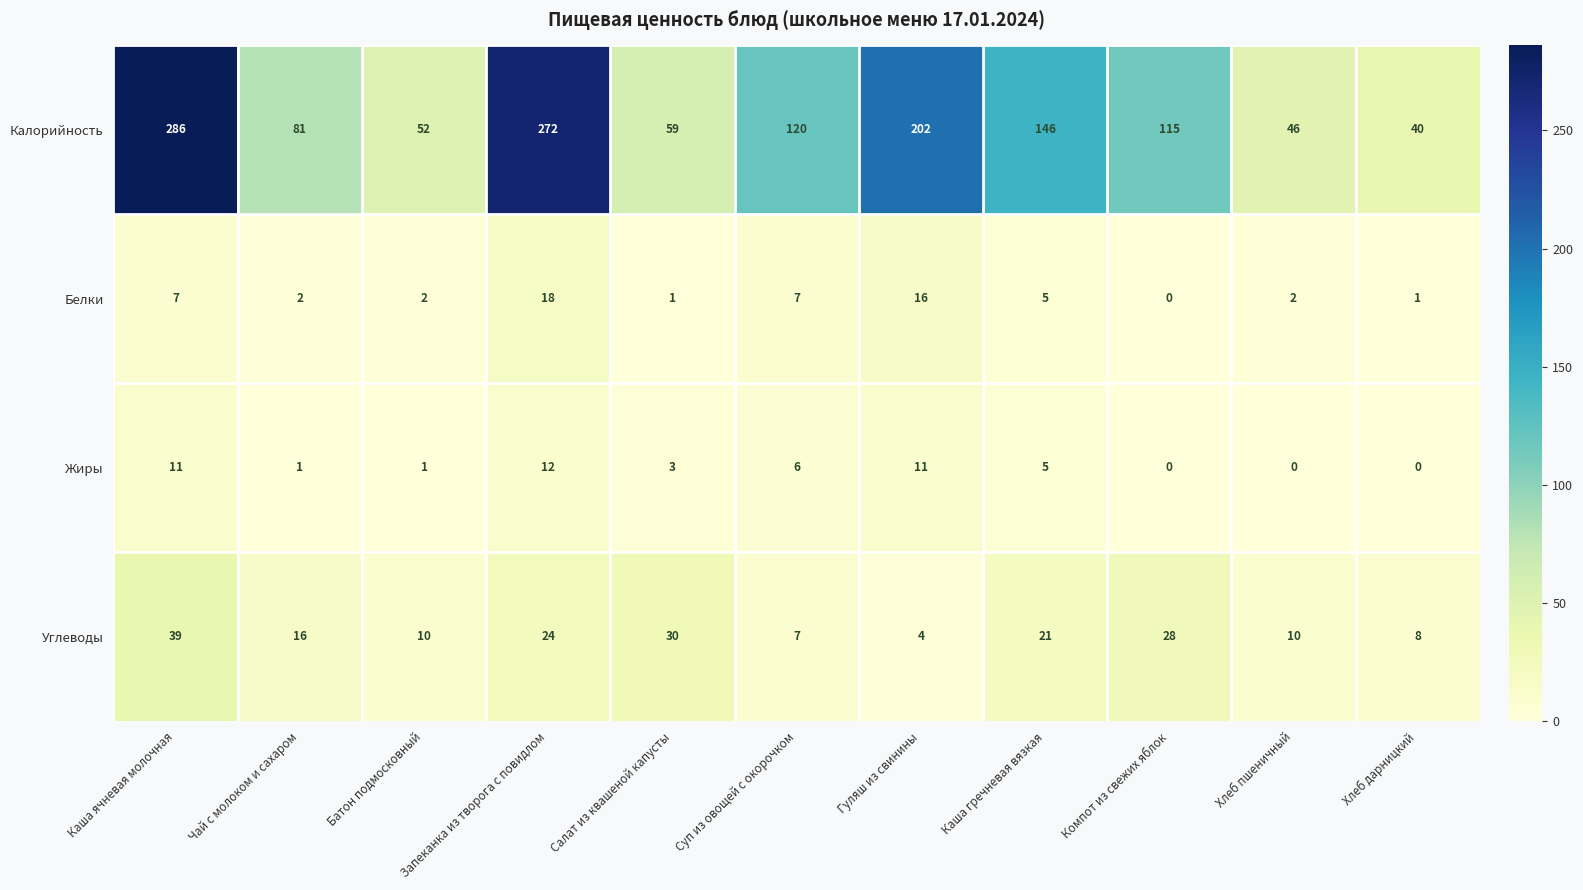

Which series has the widest spread of values?

Калорийность